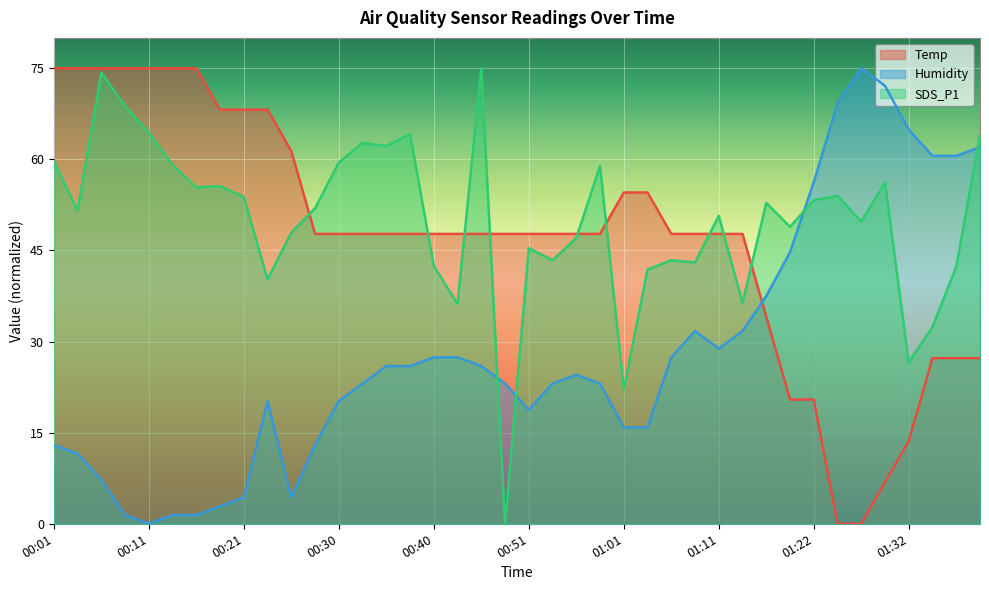

What is the label of the 40th point from the right?

00:01